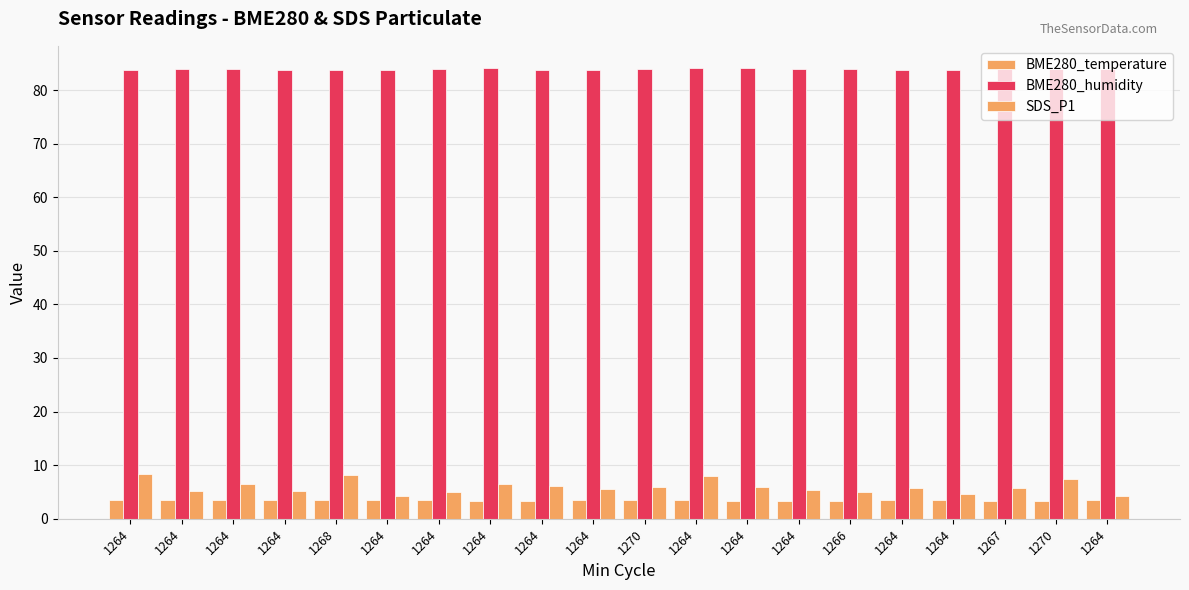

Which series has the widest spread of values?

SDS_P1